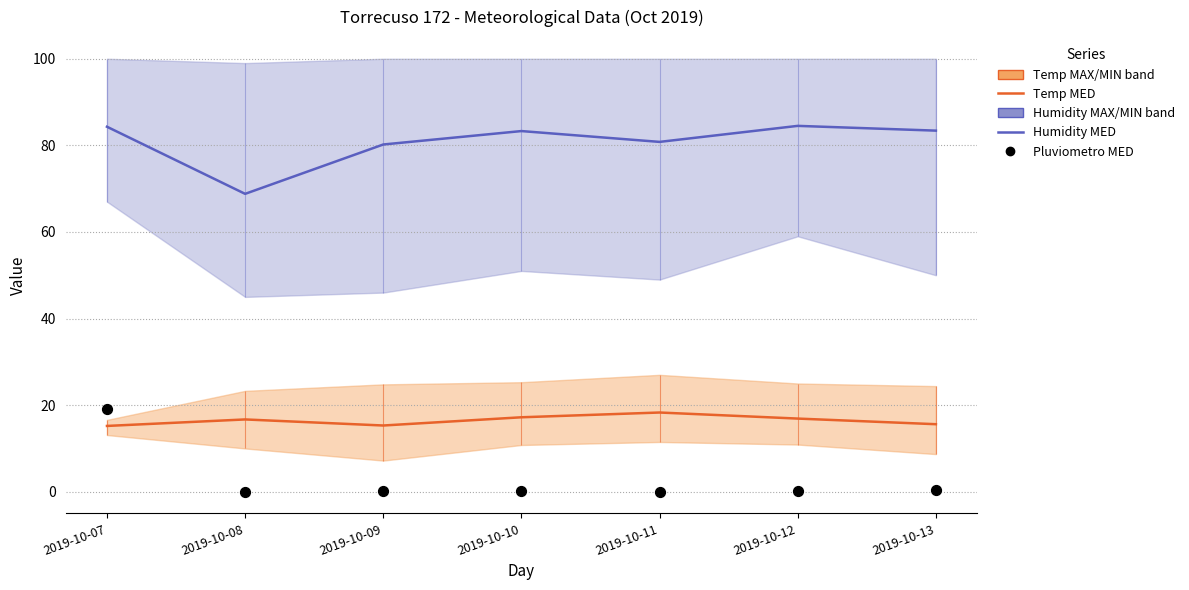

Which series reaches the minimum Y coordinate?

Pluviometro MED